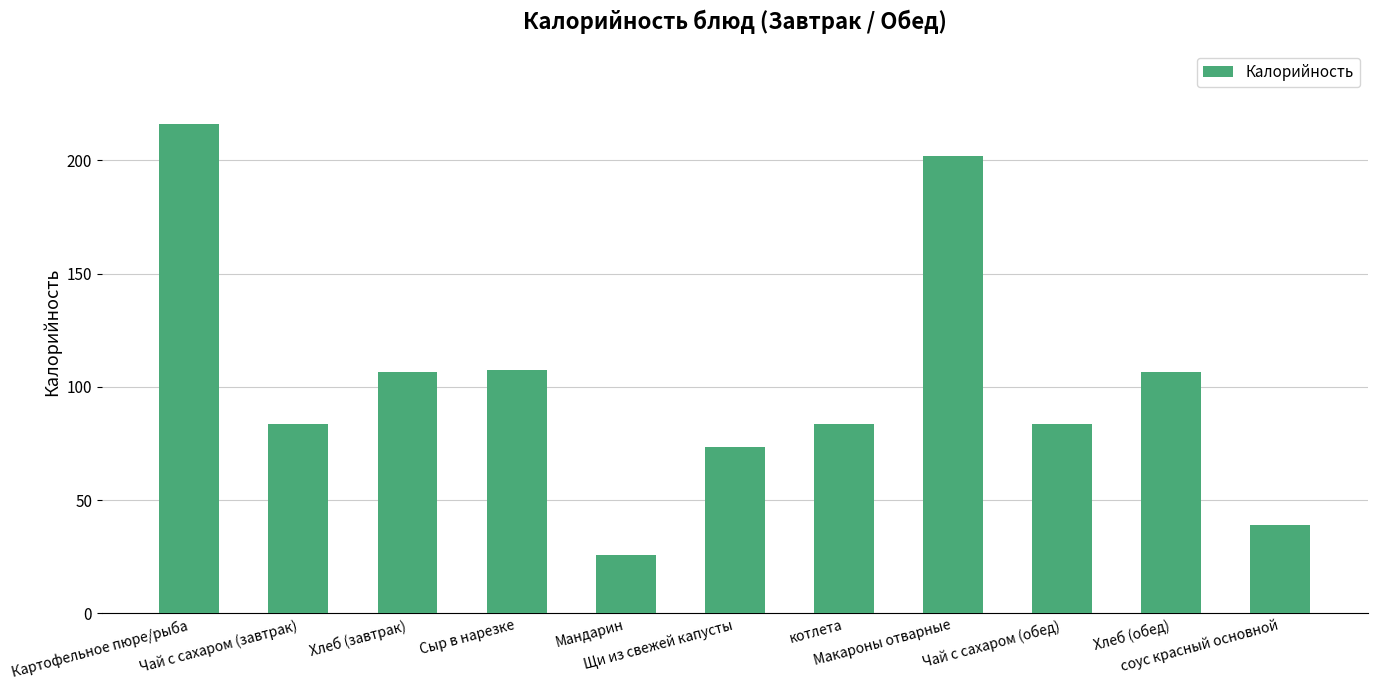

What is the difference between the maximum and minimum values?

190.4